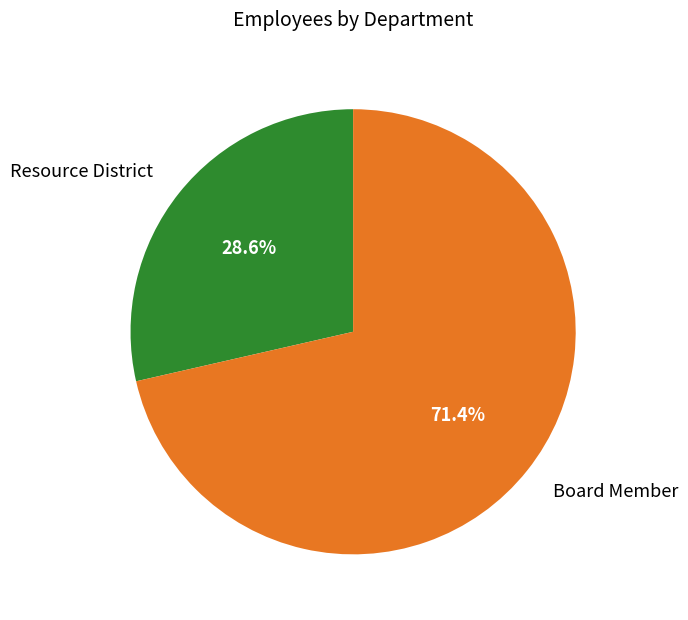

What percentage is the Board Member slice, to the nearest percent?

71%